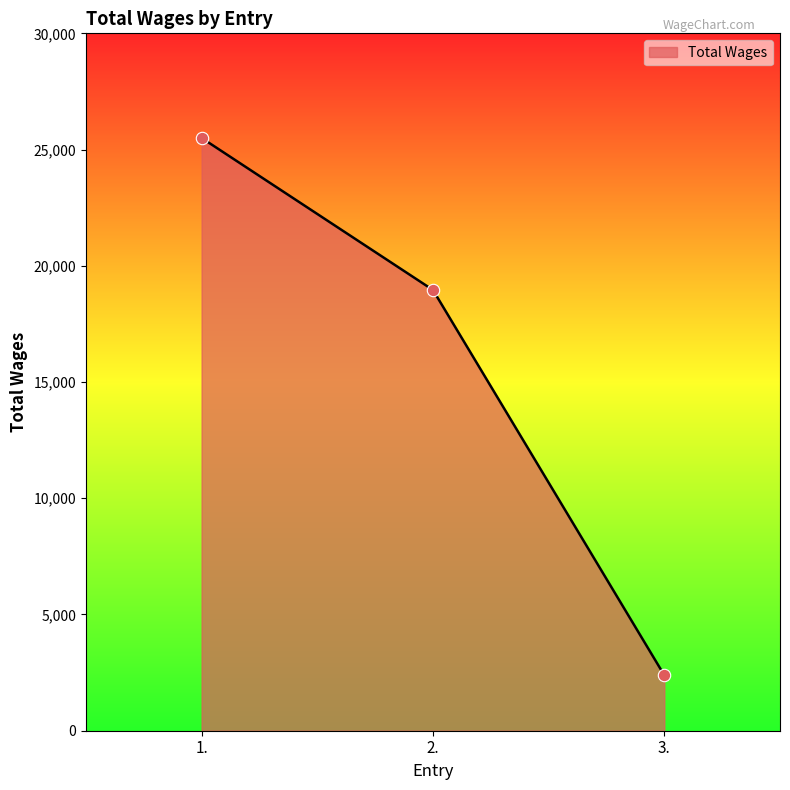

What is the change in value from 1. to 2.?

-6540